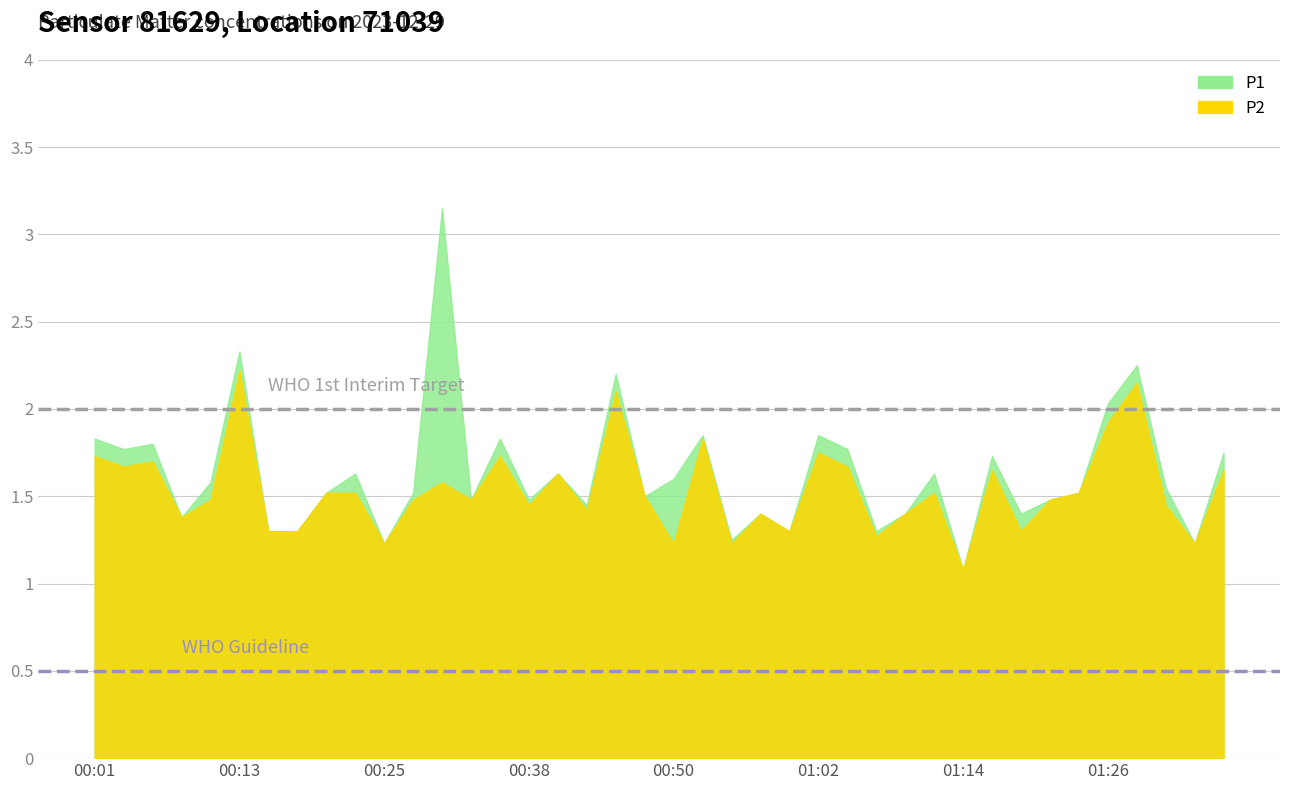

What is the sum of the P2 values at 00:23 and 00:30?

3.1